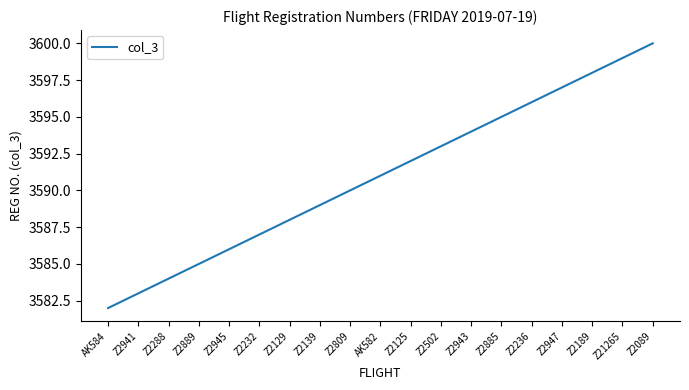

Which label corresponds to the smallest value in the chart?

AK584